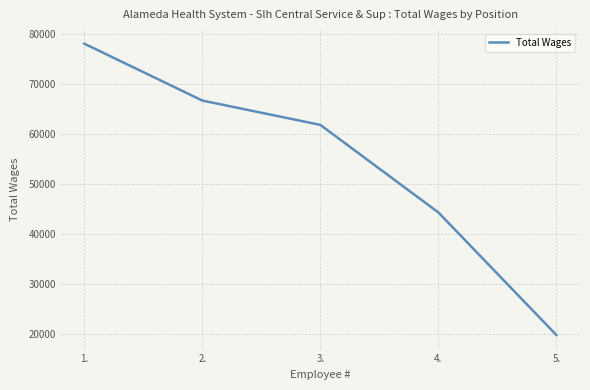

Which category has the lowest value across all series?

5.